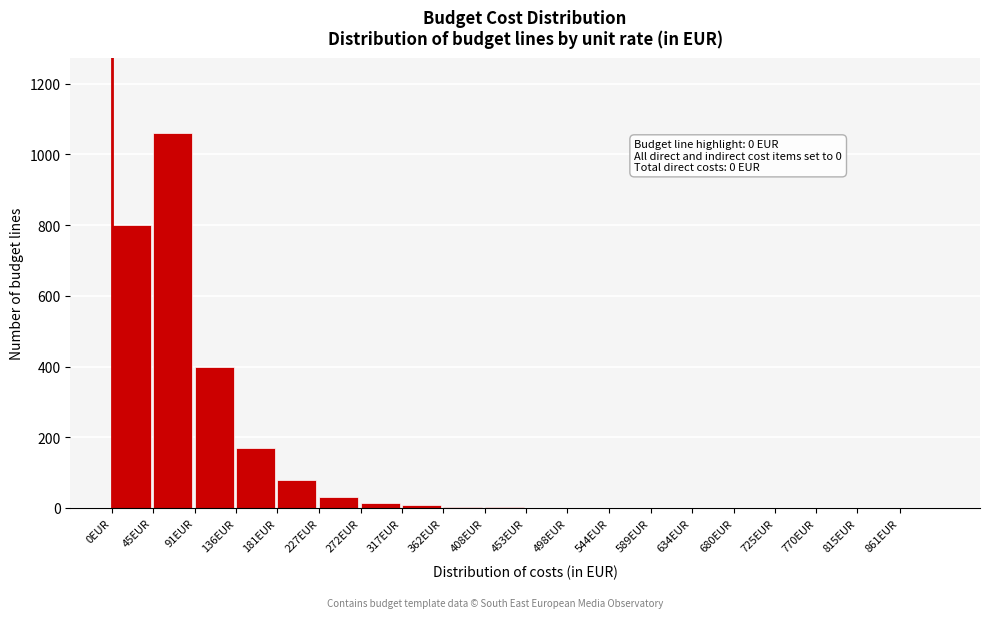

What is the maximum value shown in the chart?

1060